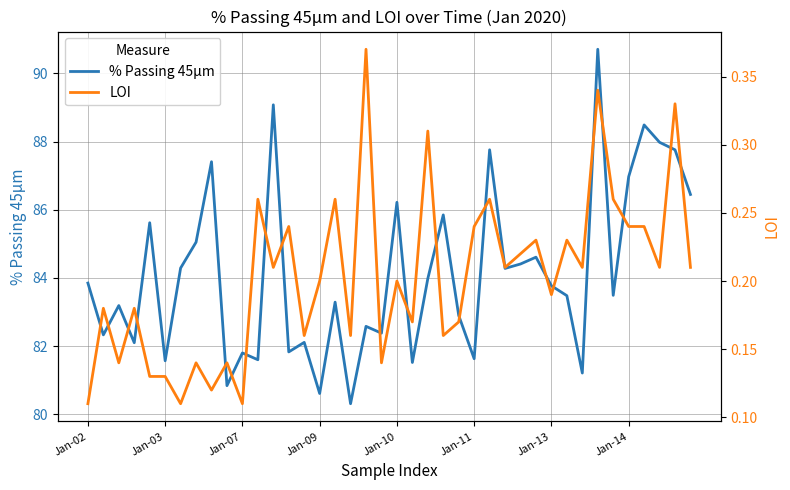

What is the maximum value shown in the chart?

90.7